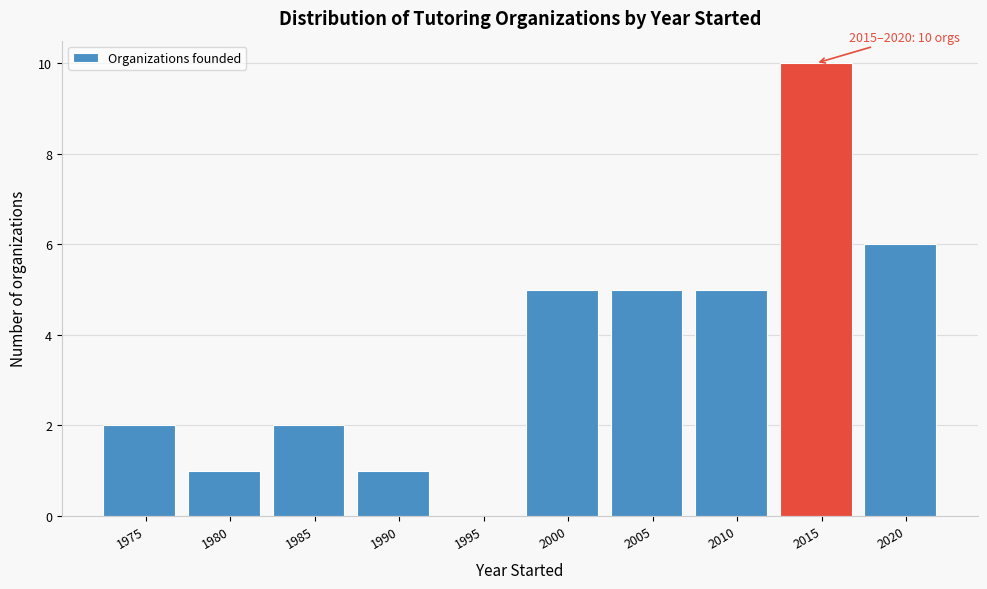

Reading left to right, what are all the values shown in this chart?

1975=2	1980=1	1985=2	1990=1	1995=0	2000=5	2005=5	2010=5	2015=10	2020=6